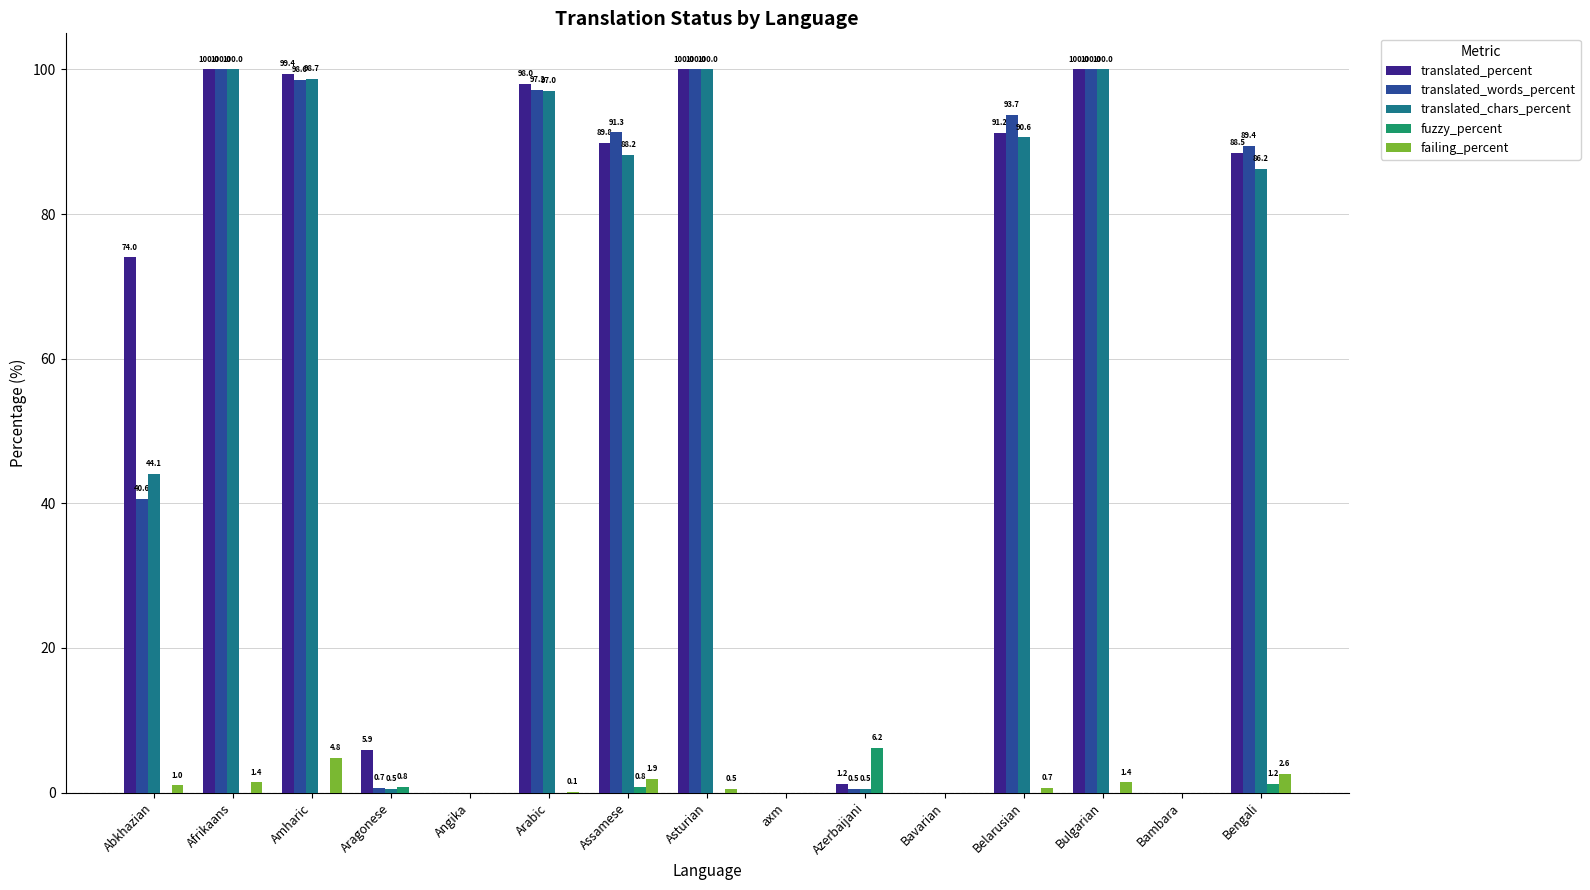

What is the maximum value shown in the chart?

100.0